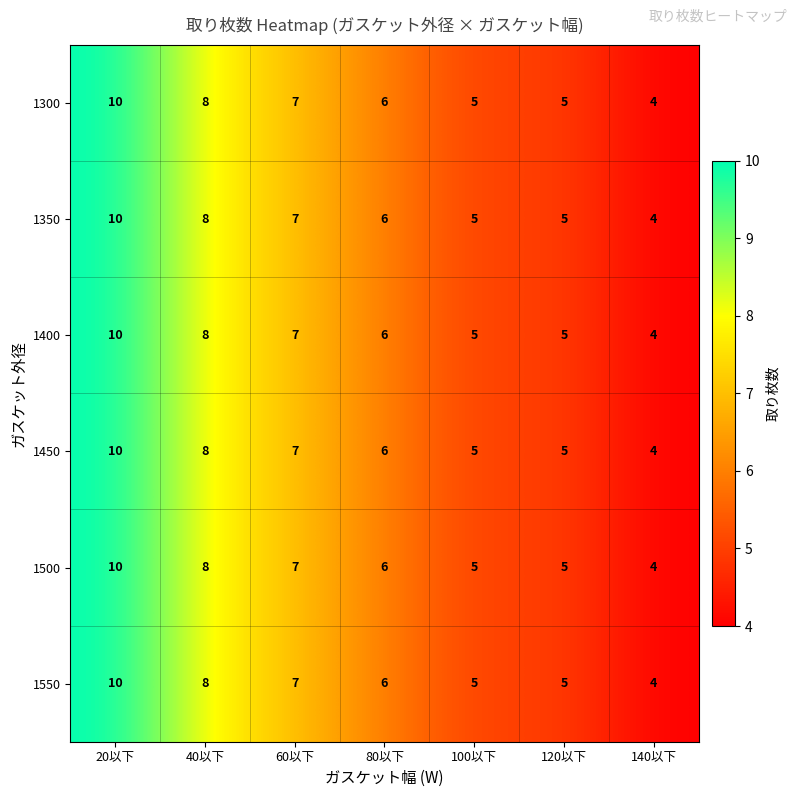

What is the difference between the second highest and minimum values in the 1350 series?

4